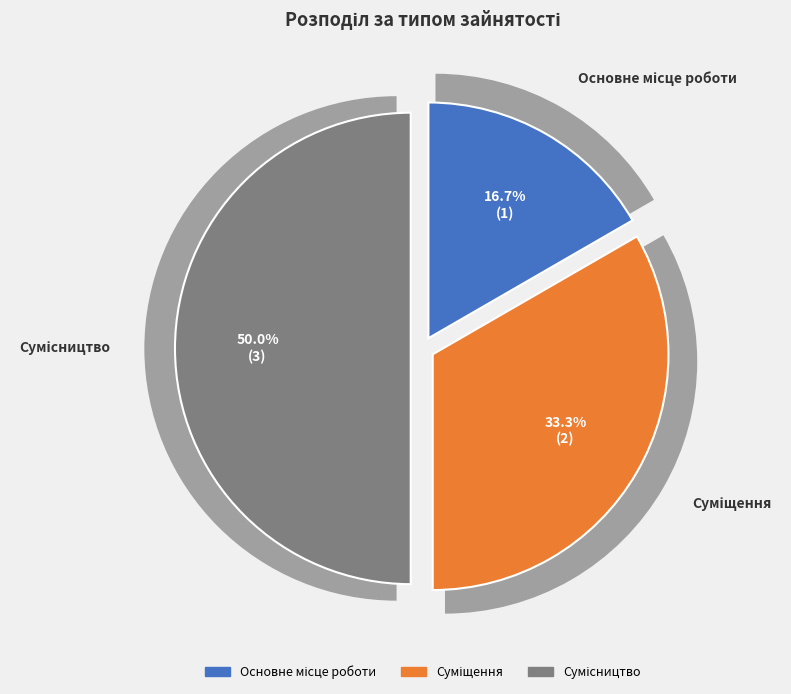

Count the number of slices in the pie.

3